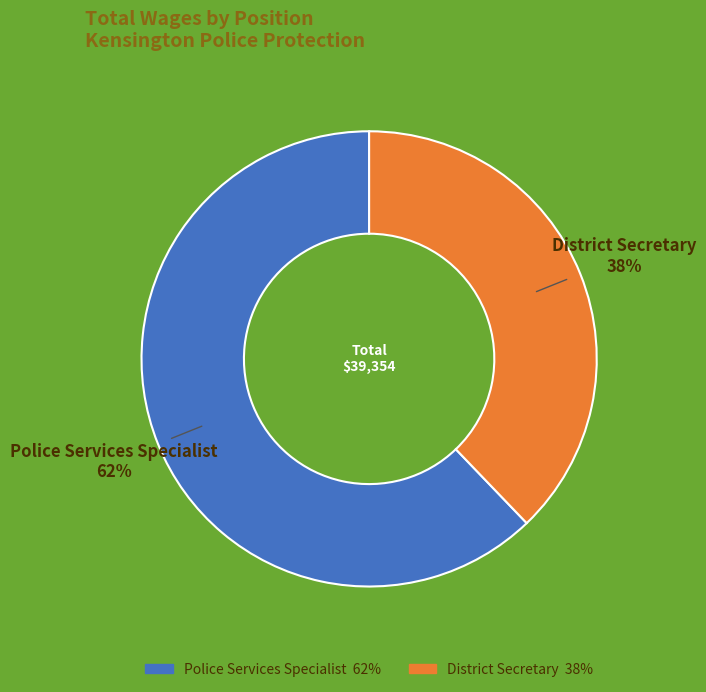

To the nearest percent, what is the difference between the District Secretary and Police Services Specialist slice percentages?

24%